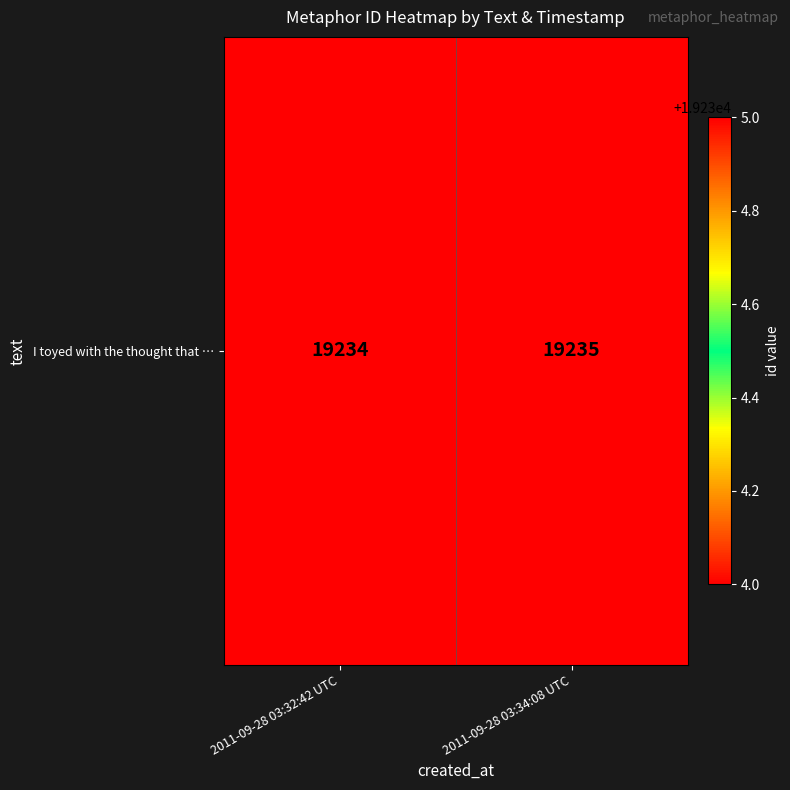

List the labels in order of value, largest first.

2011-09-28 03:34:08 UTC, 2011-09-28 03:32:42 UTC